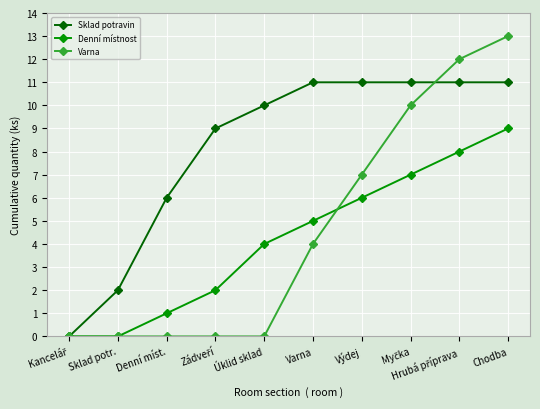

True or false: Varna and Denní místnost cross at least once.

True